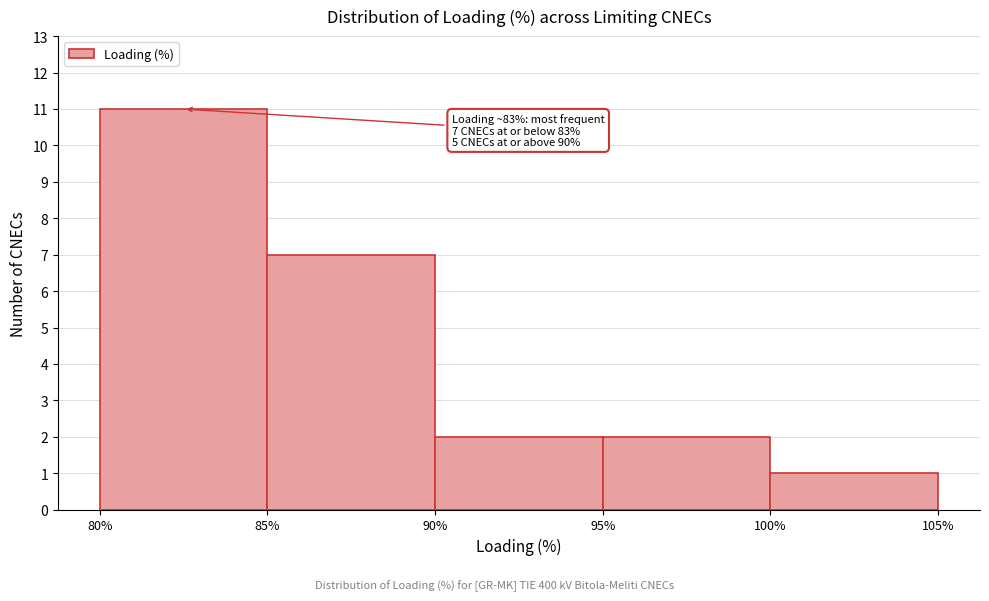

Which range on the x-axis has the tallest bar?

80% to 85%